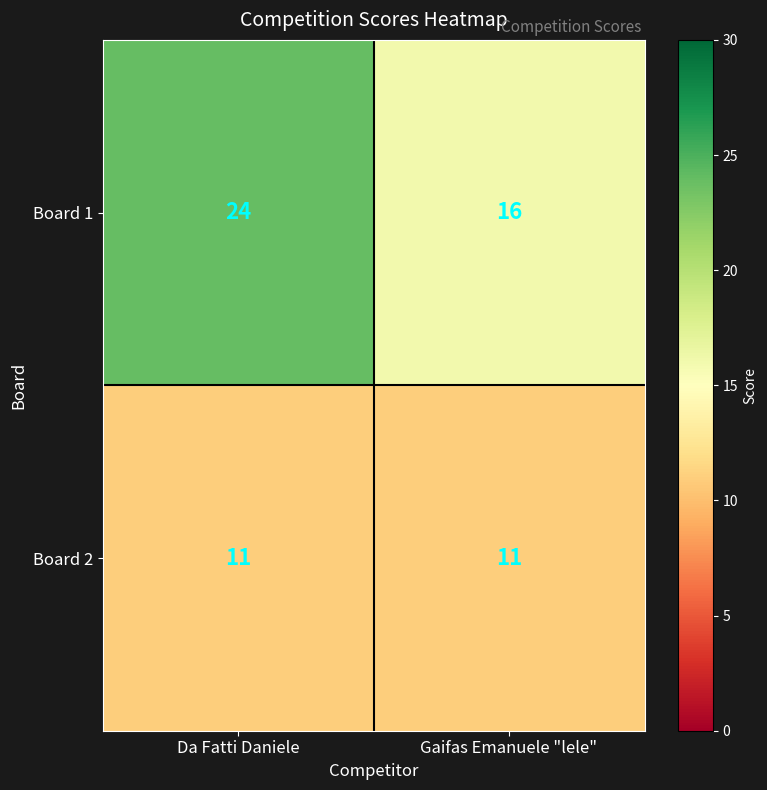

Between Da Fatti Daniele and Gaifas Emanuele "lele", which series saw the biggest shift?

Board 1